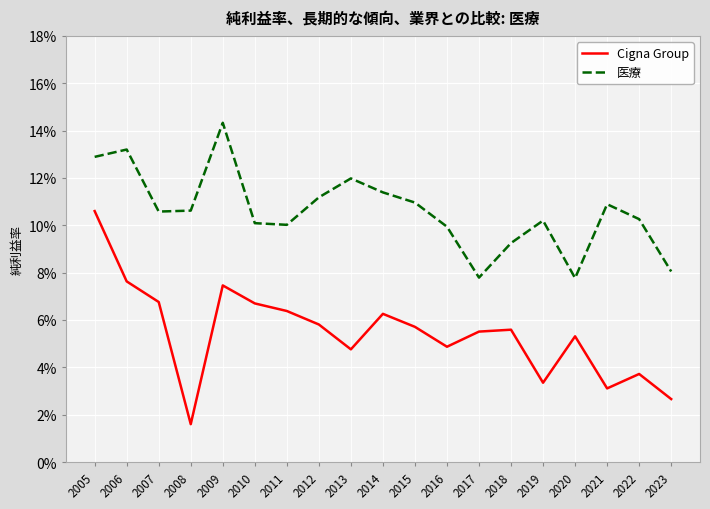

What is the maximum value for 医療?

0.1